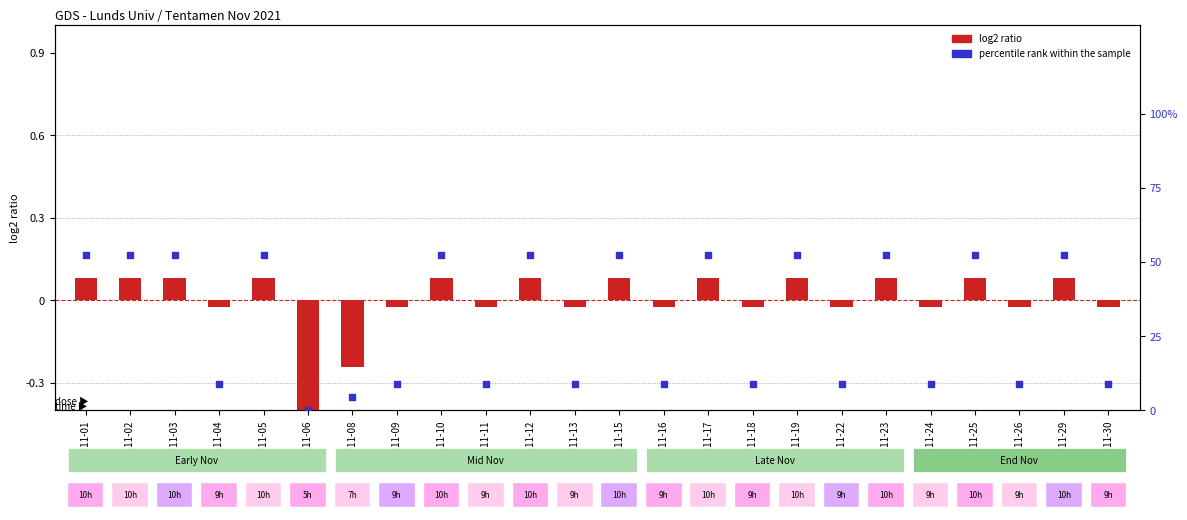

Which series contains the highest Y value?

percentile rank within the sample